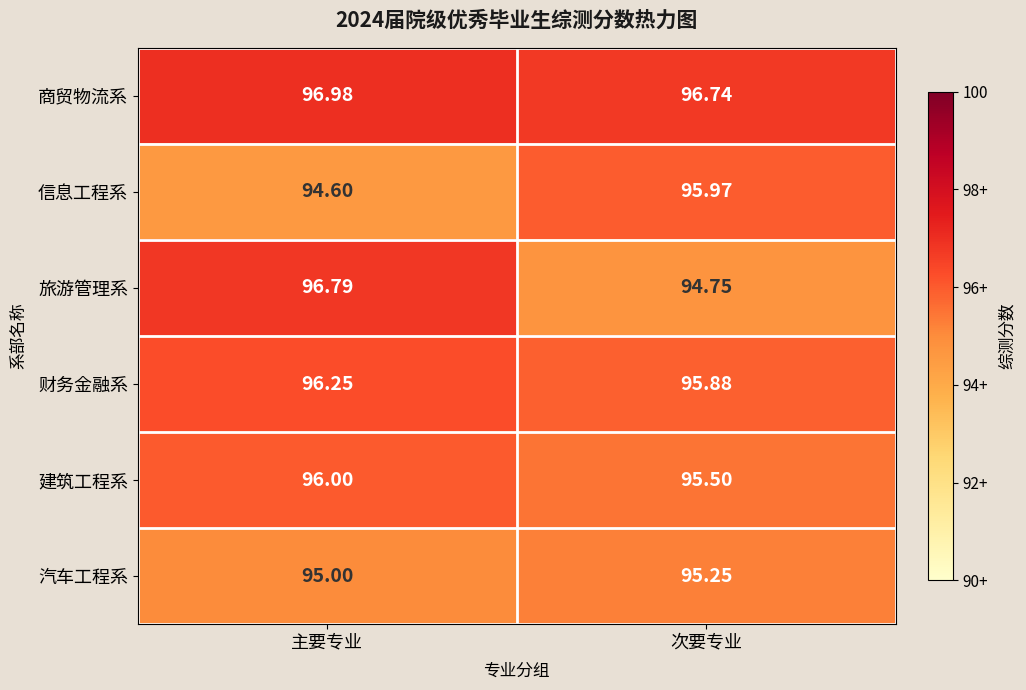

At which category is the sum across all series the highest?

主要专业